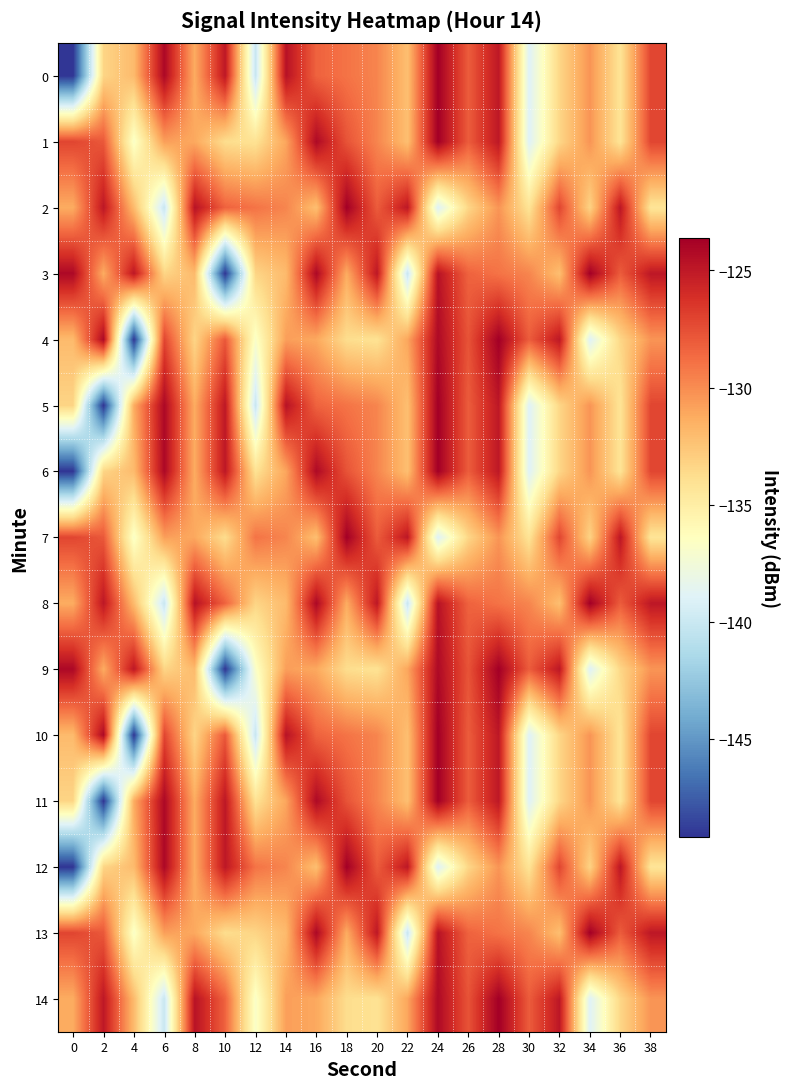

At 4, list the series in order from largest to smallest.

3, 9, 5, 11, 0, 2, 6, 8, 12, 14, 1, 7, 13, 4, 10